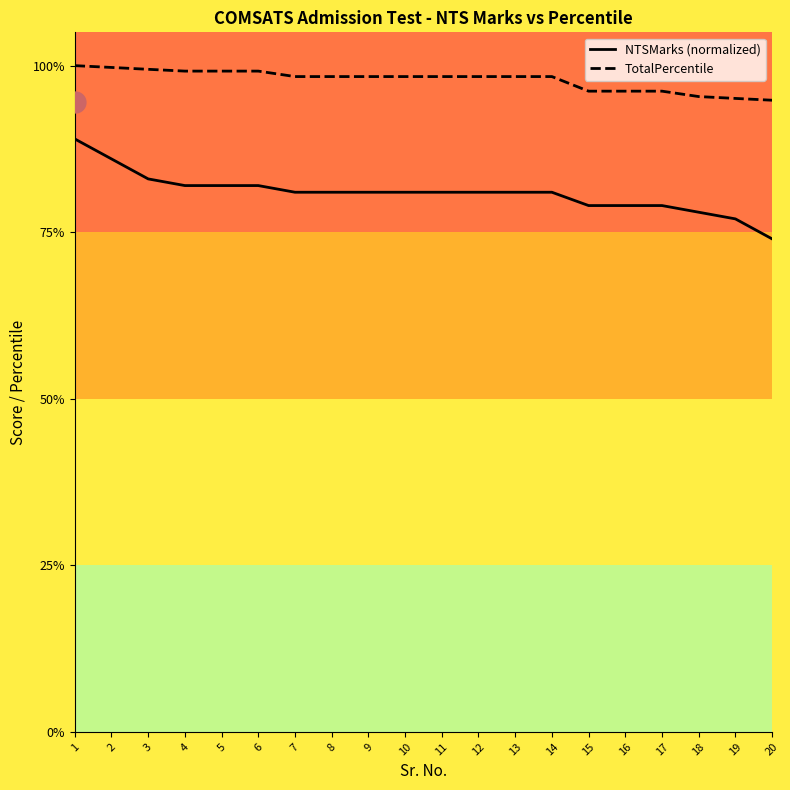

Reading left to right, what are all the values shown in this chart?

NTSMarks (normalized): 1=89.0	2=86.0	3=83.0	4=82.0	5=82.0	6=82.0	7=81.0	8=81.0	9=81.0	10=81.0	11=81.0	12=81.0	13=81.0	14=81.0	15=79.0	16=79.0	17=79.0	18=78.0	19=77.0	20=74.0
TotalPercentile: 1=100.0	2=99.7	3=99.5	4=99.2	5=99.2	6=99.2	7=98.4	8=98.4	9=98.4	10=98.4	11=98.4	12=98.4	13=98.4	14=98.4	15=96.2	16=96.2	17=96.2	18=95.4	19=95.1	20=94.8